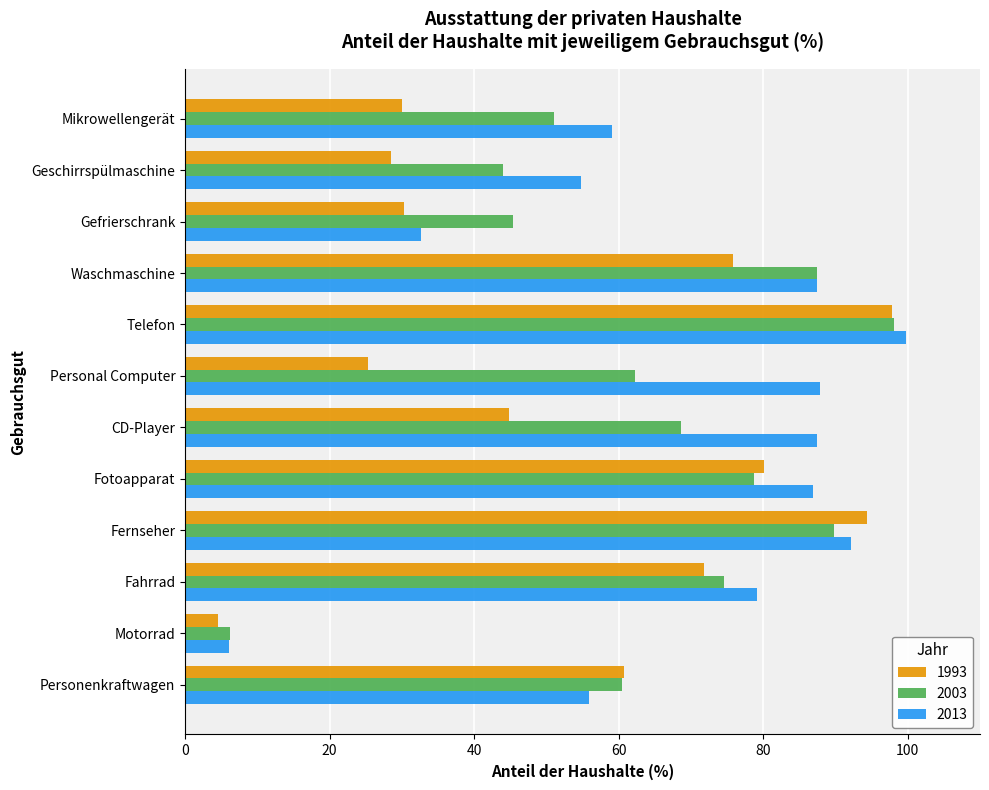

Which series has the largest total across all categories?

2013